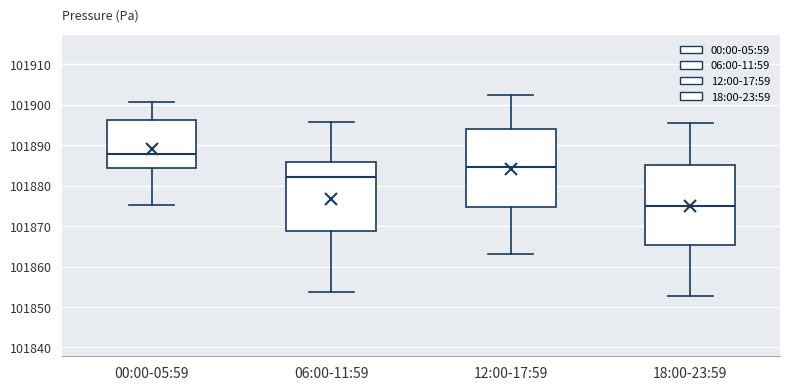

Where does the lower whisker of the box for 12:00-17:59 end on the y-axis? The values are not printed on the chart, so give them approximately, as read against the axis.

101863